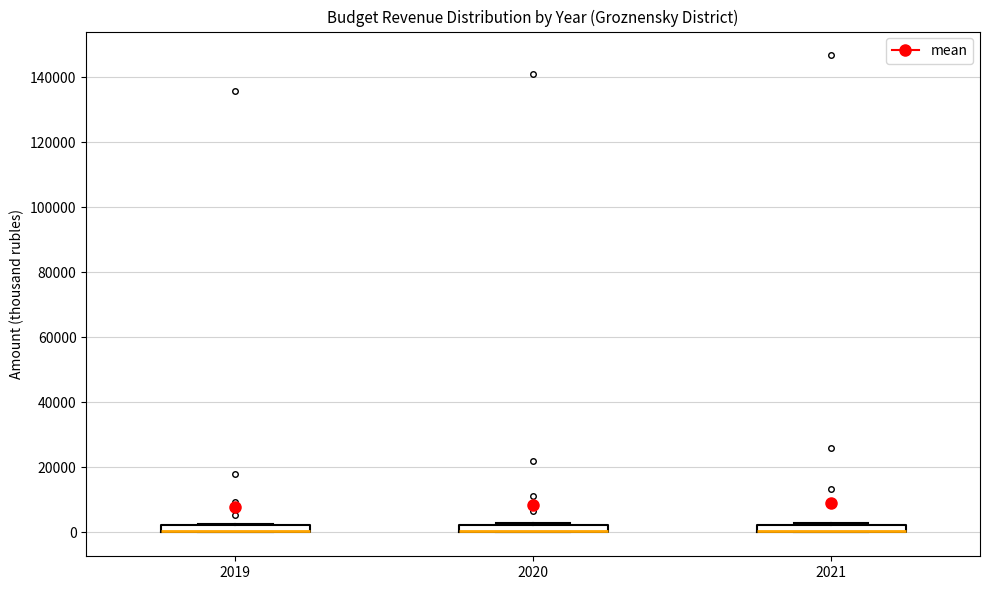

Where is the upper edge of the box at x = 2020 on the y-axis? The values are not printed on the chart, so give them approximately, as read against the axis.

2000